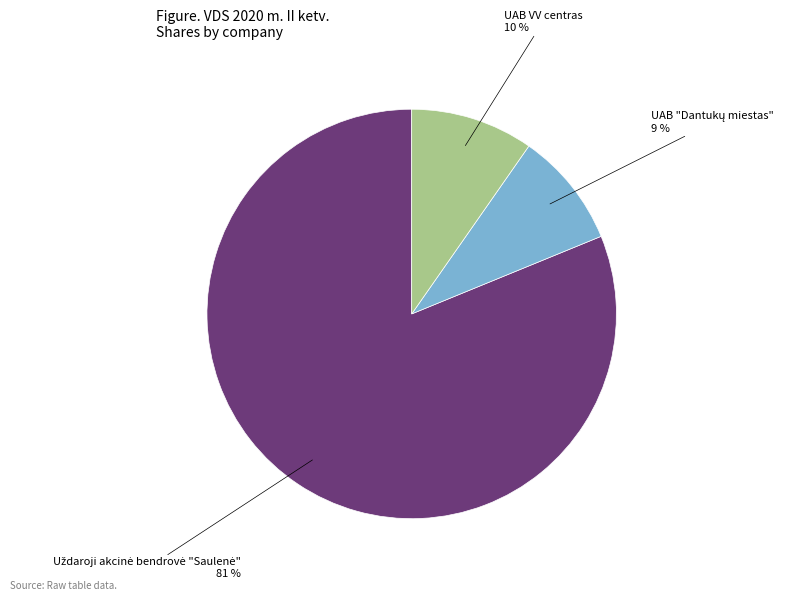

To the nearest percent, what is the average slice percentage?

33%